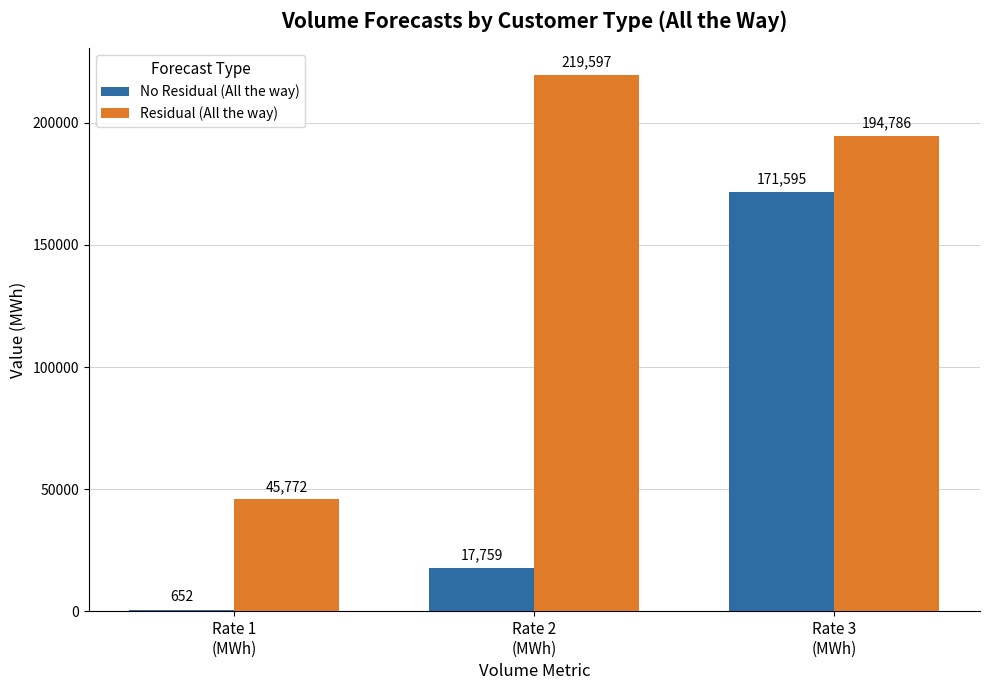

Which series has the largest total across all categories?

Residual (All the way)